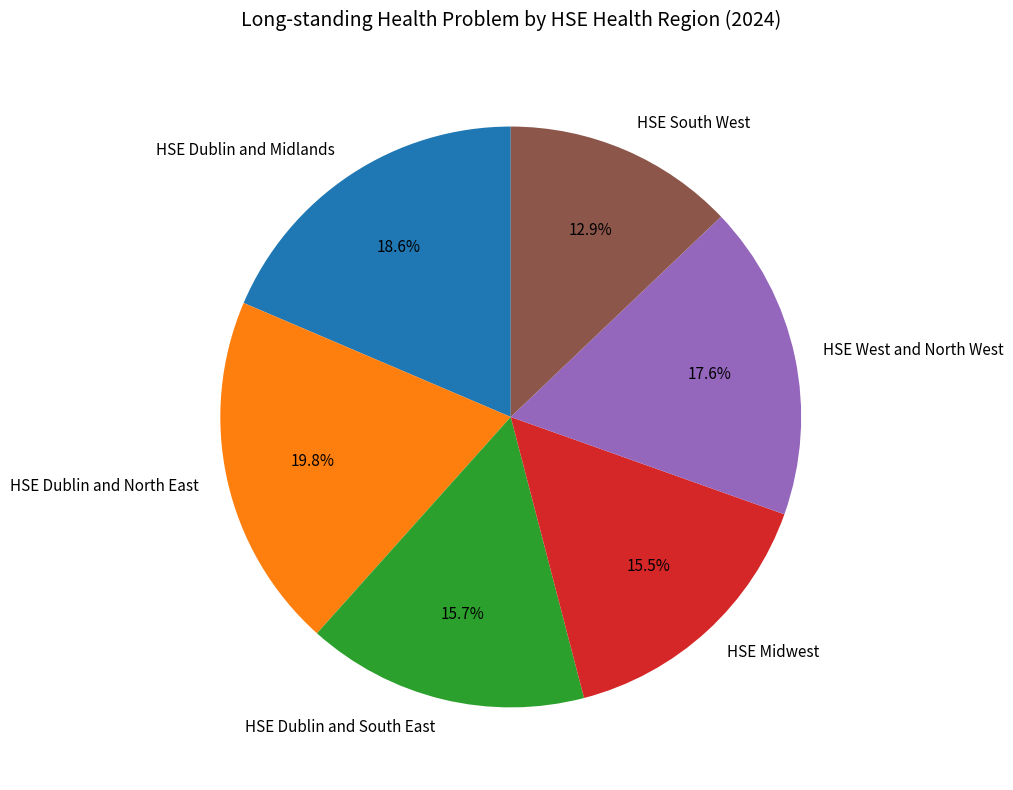

Is it true that HSE Midwest is 29% of the pie?

False